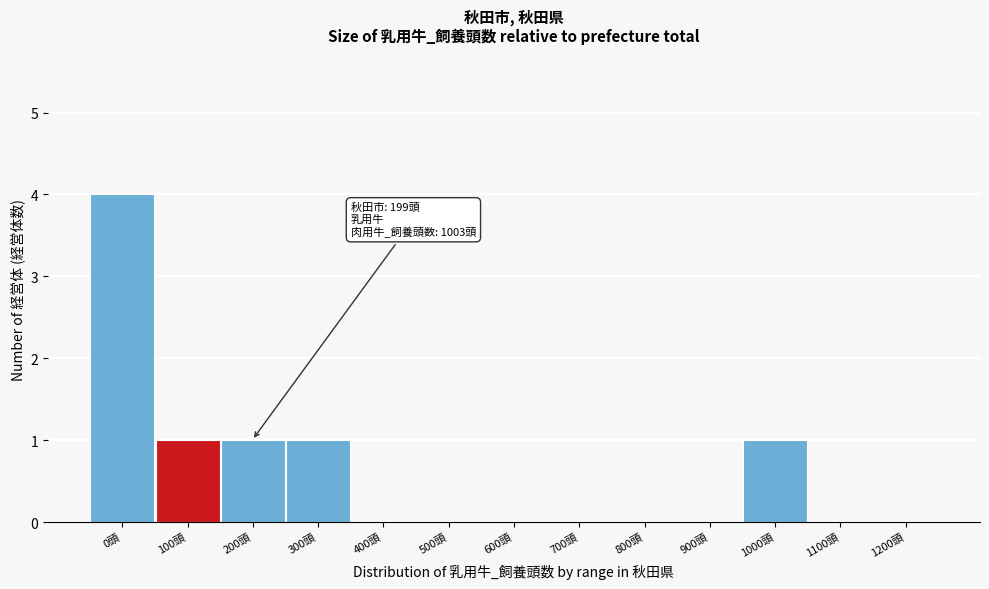

Reading right to left, what are all the values shown in this chart?

1200頭=0	1100頭=0	1000頭=1	900頭=0	800頭=0	700頭=0	600頭=0	500頭=0	400頭=0	300頭=1	200頭=1	100頭=1	0頭=4